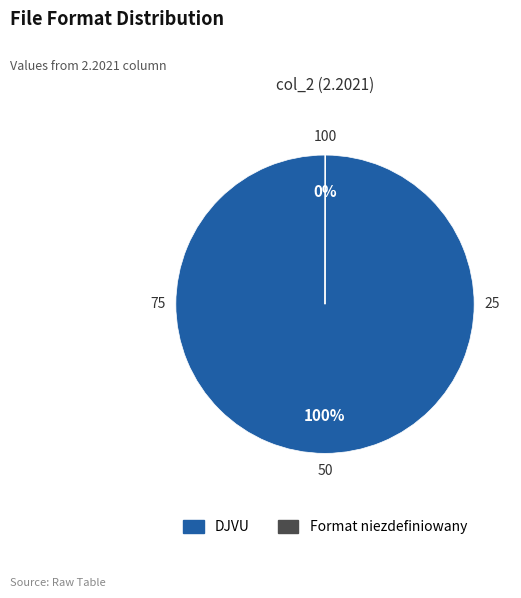

To the nearest percent, what is the average slice percentage?

50%